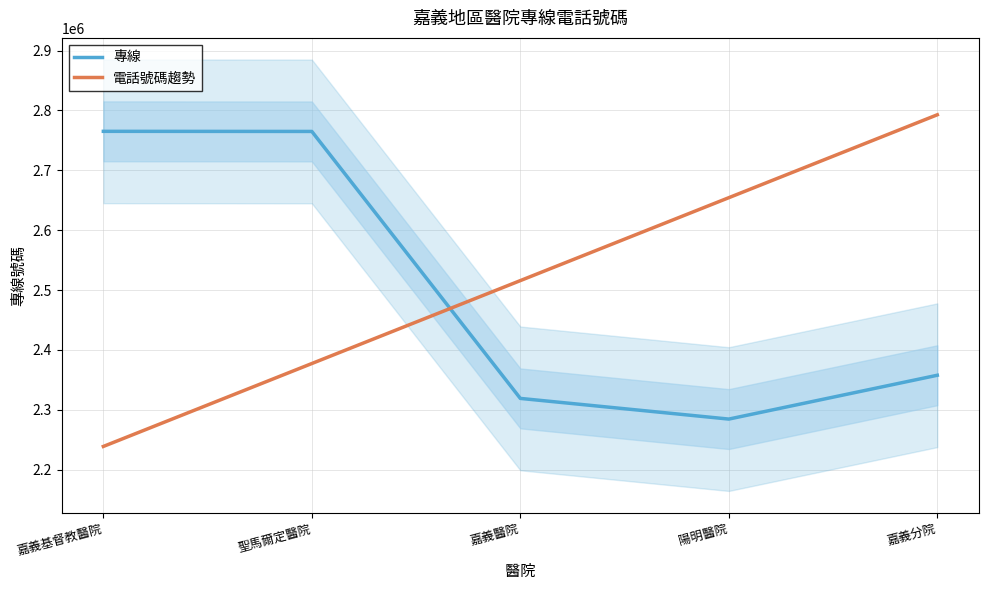

List the series in order of their overall mean, highest first.

電話號碼趨勢, 專線